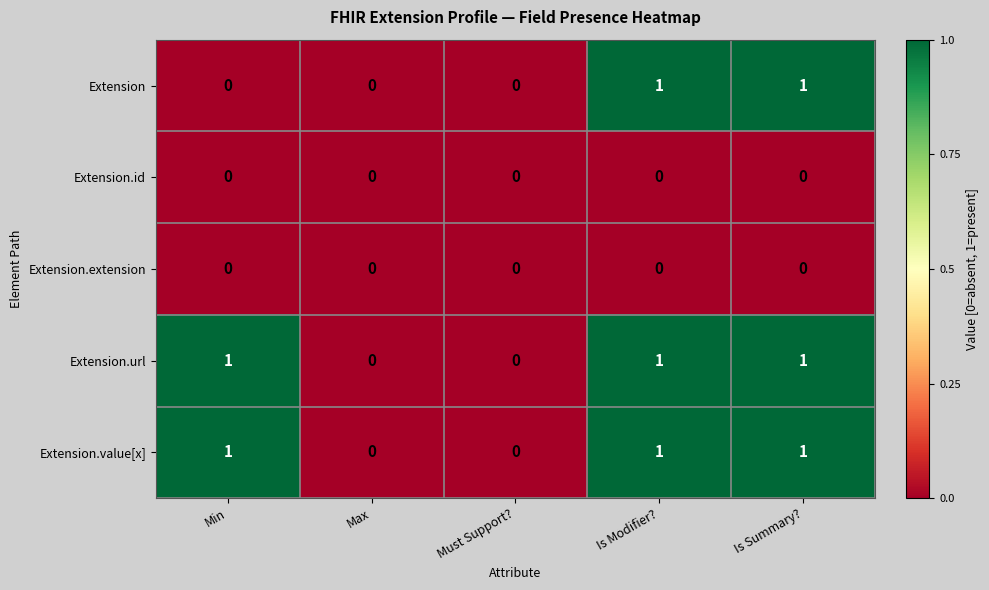

The value of Extension.extension at Max is 0. True or false?

True